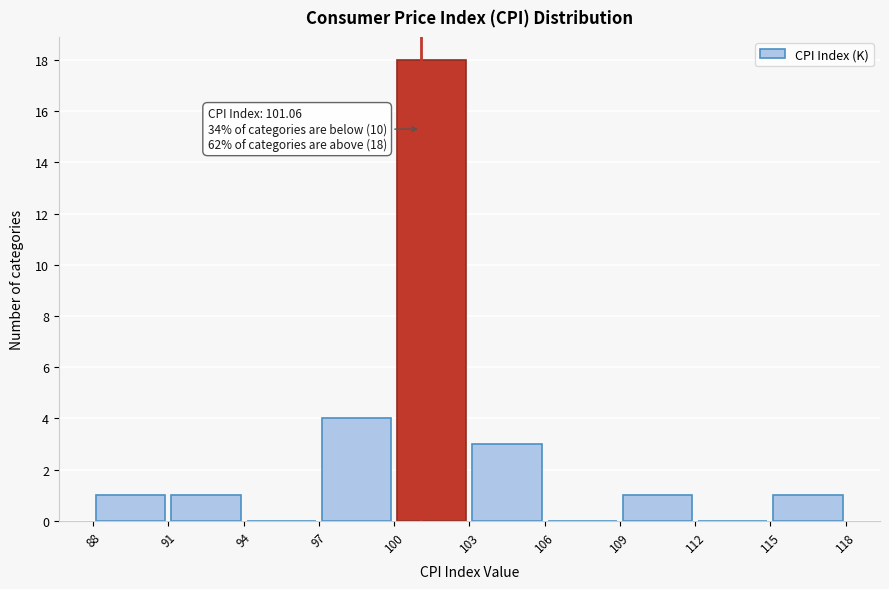

Over which range of the x-axis is the bar tallest?

100 to 103